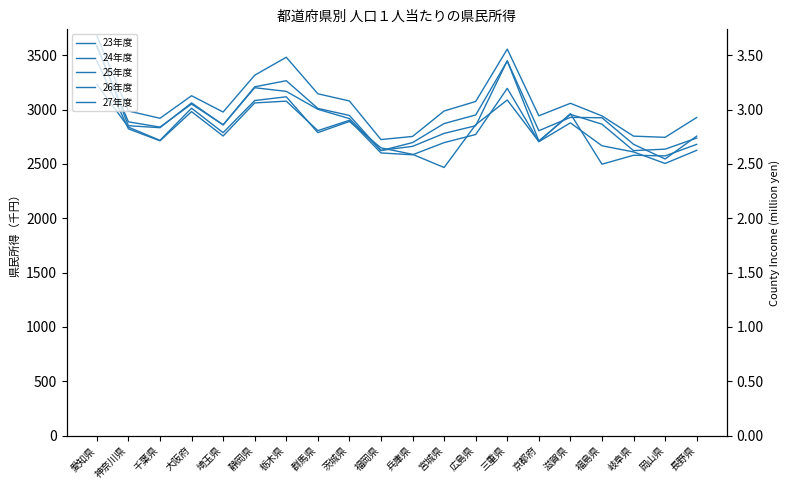

What is the value of the 26年度 point at the 6th from the left?

3208.9